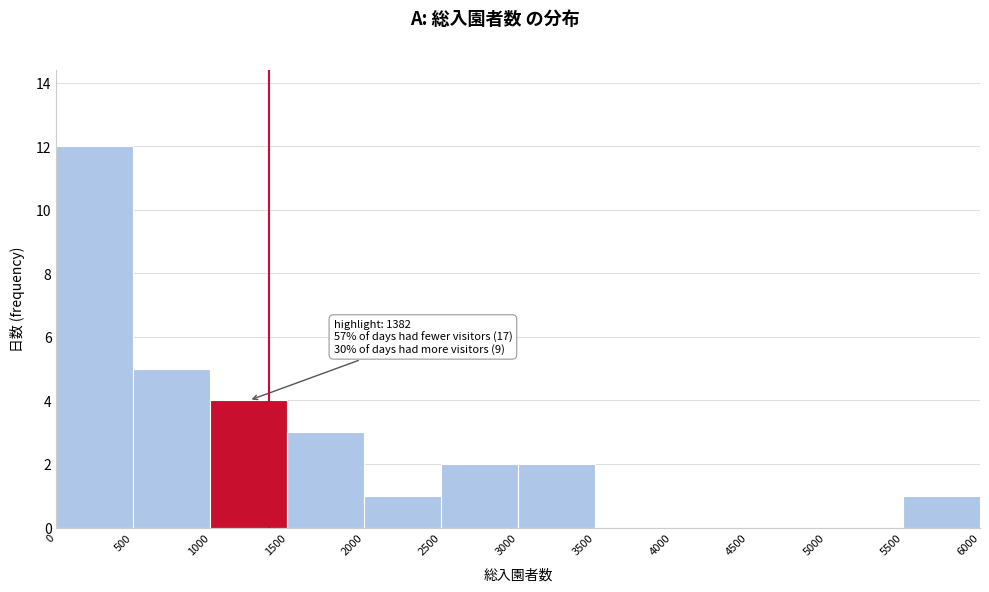

Over which range of the x-axis is the bar tallest?

0 to 500